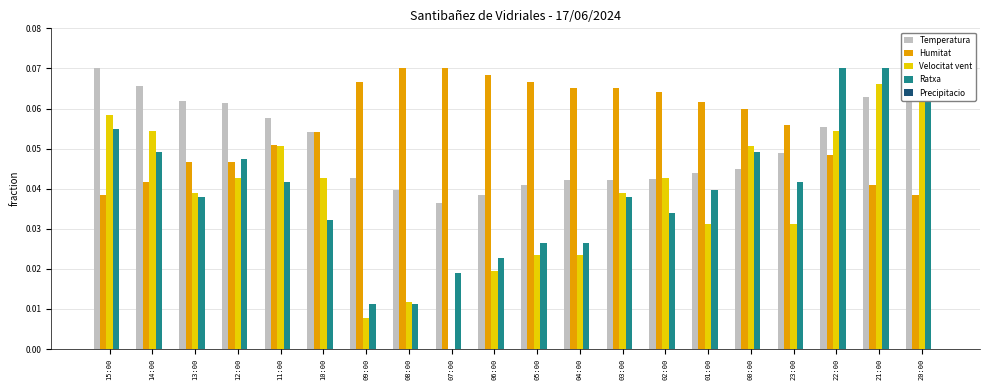

What is the total value across all series at 05:00?

0.2